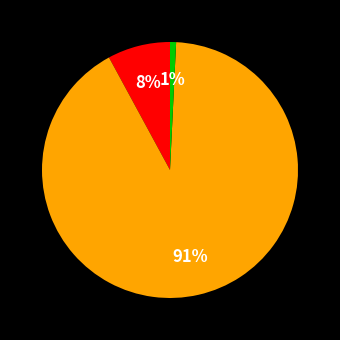

Is there a majority slice in this chart?

Yes